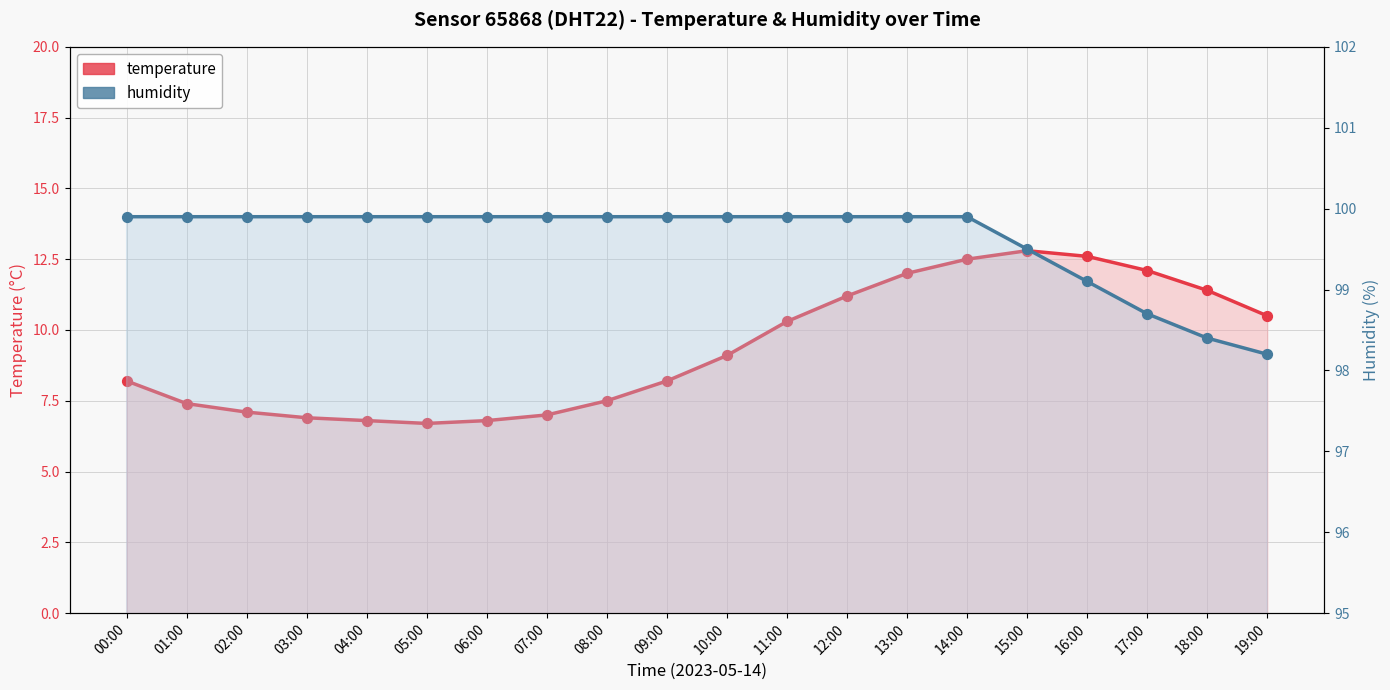

At how many categories does at least one series exceed 96?

20